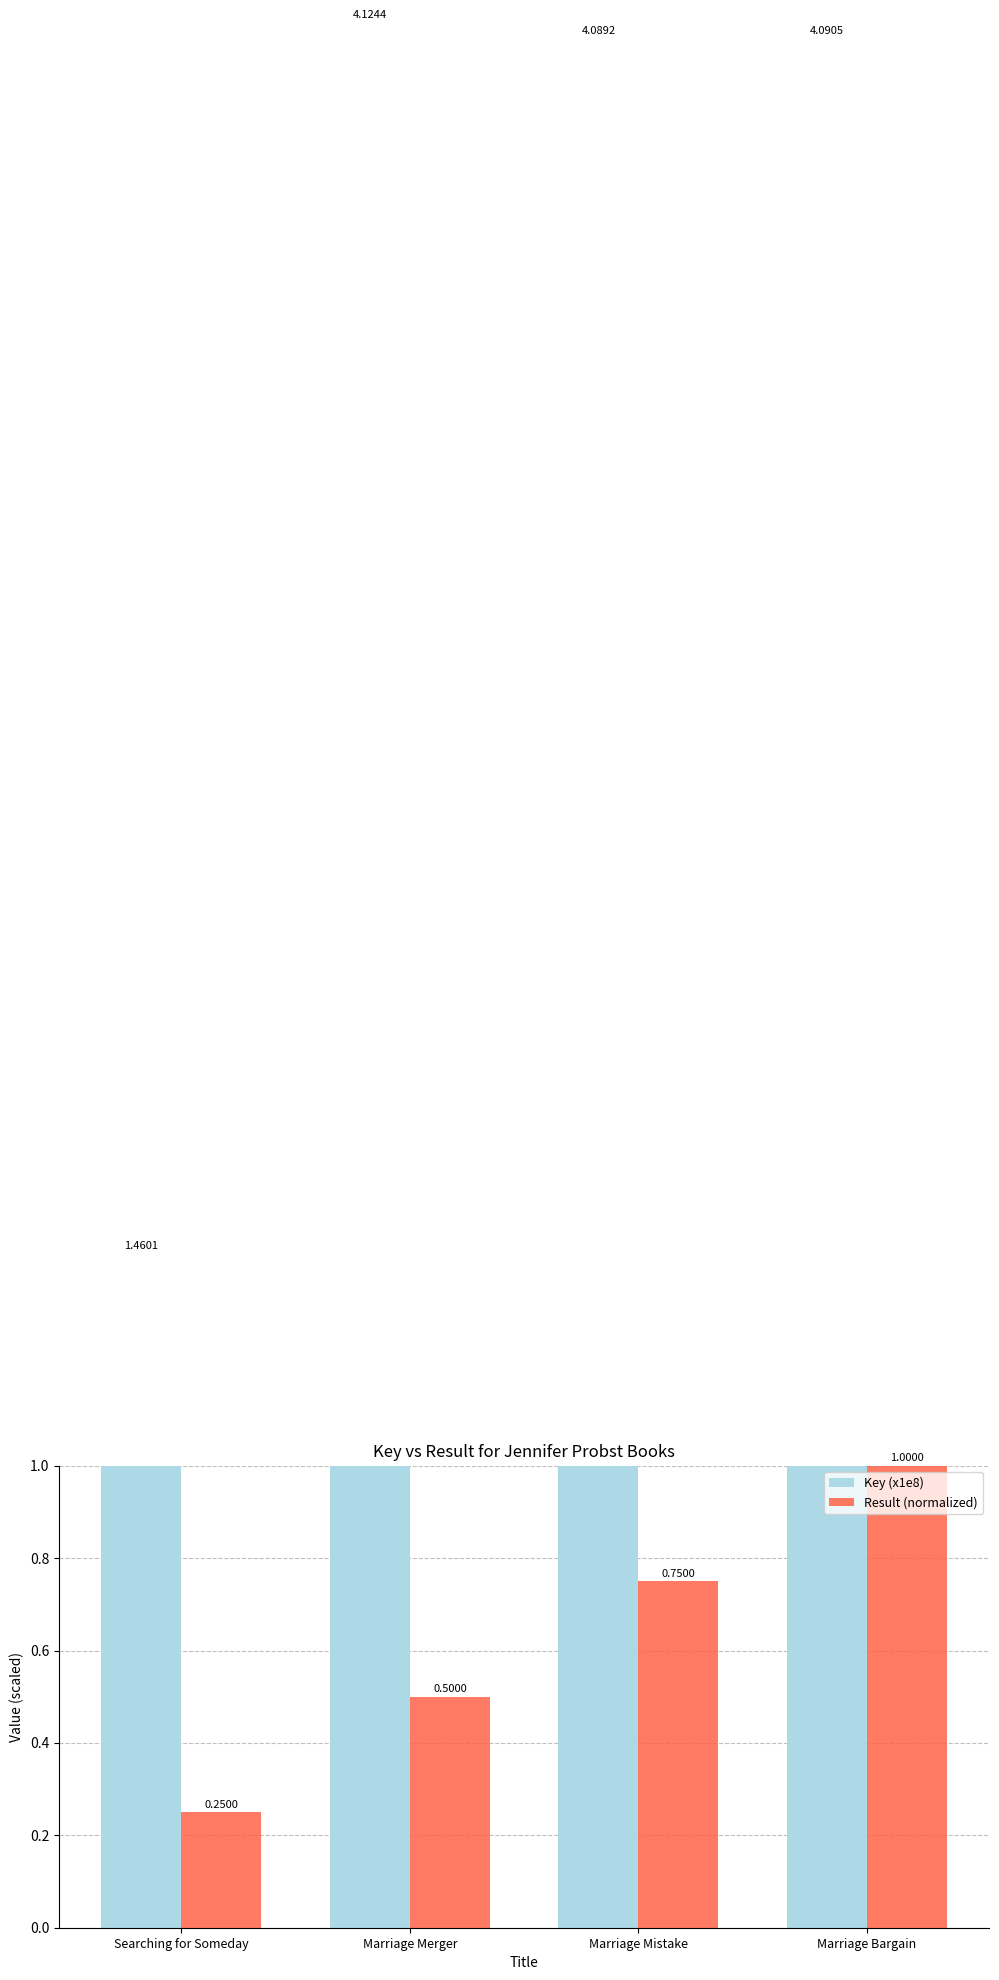

How many bars are there in total?

8